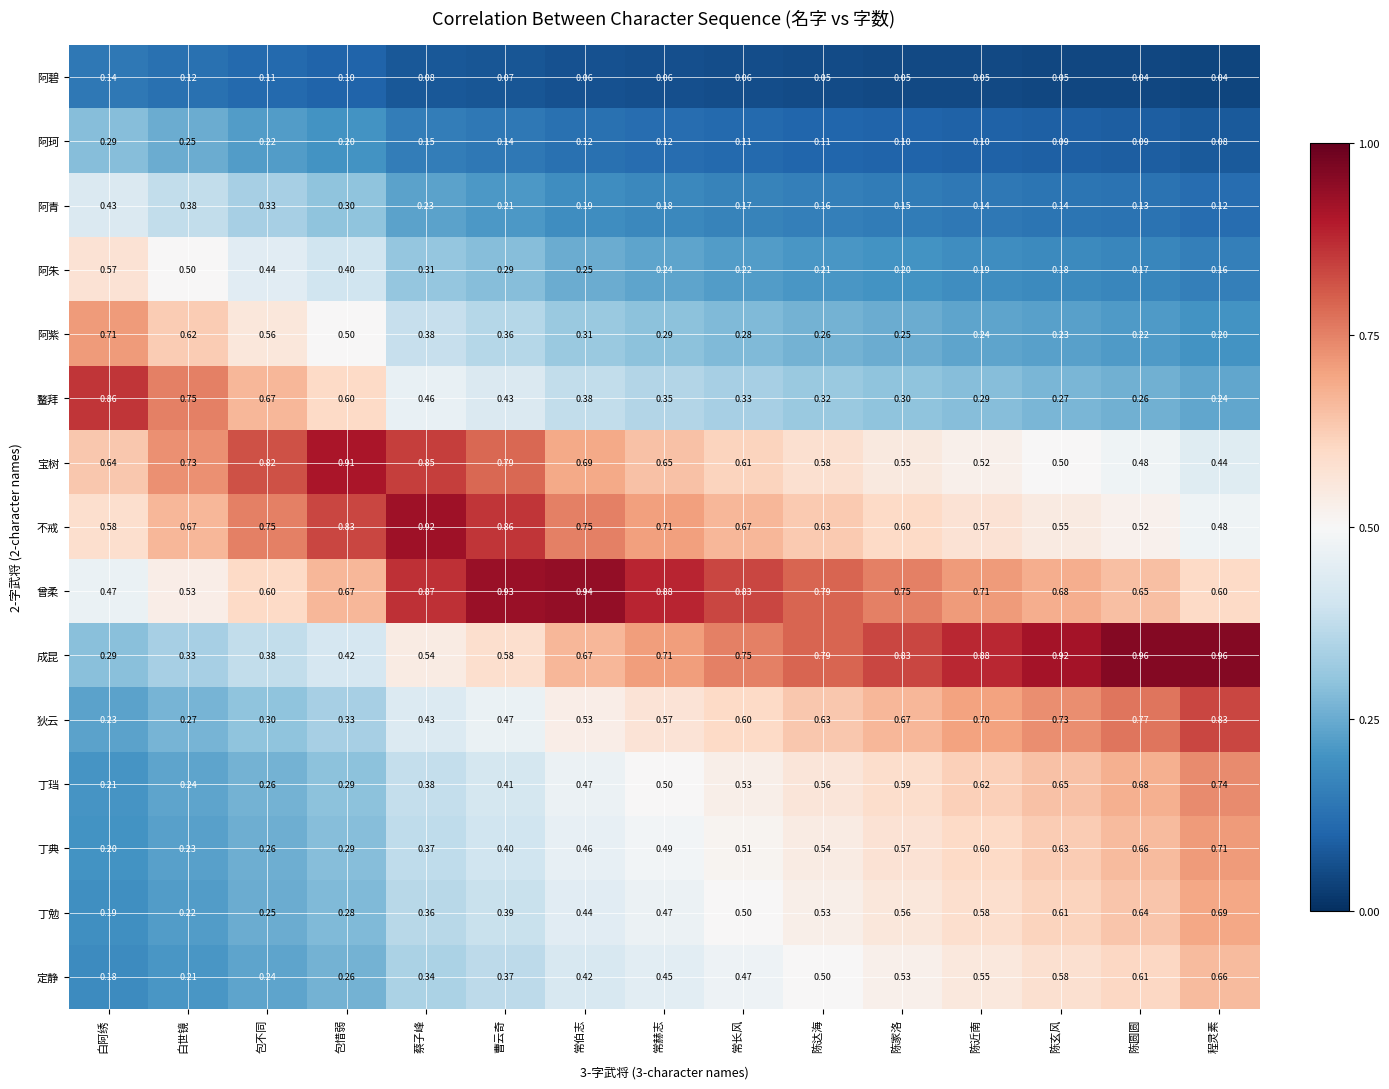

Which series has the largest range (max minus min)?

成昆